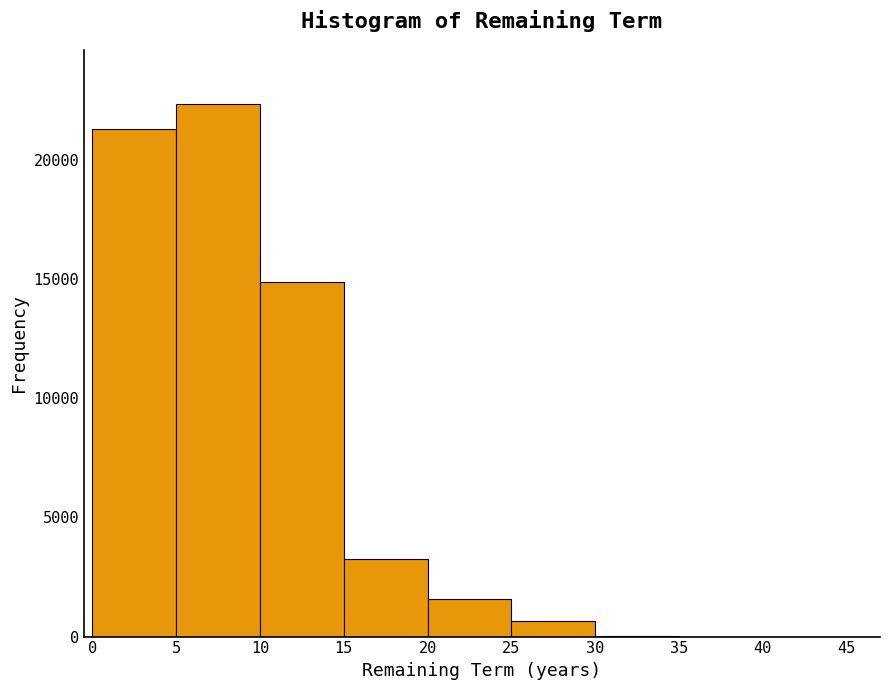

Reading left to right, transcribe this chart: for each bar, give the range it covers on the x-axis and its height. The values are not printed on the chart, so give them approximately, as read against the axis.

0 to 5: 21500
5 to 10: 22500
10 to 15: 15000
15 to 20: 3000
20 to 25: 1500
25 to 30: 500
30 to 35: under 500
35 to 40: 0
40 to 45: 0